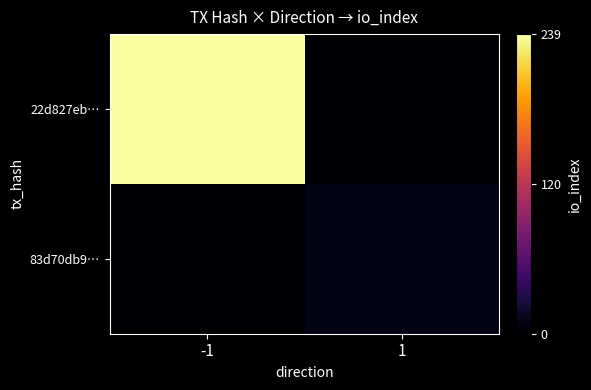

Which series has the largest total across all categories?

22d827eb…